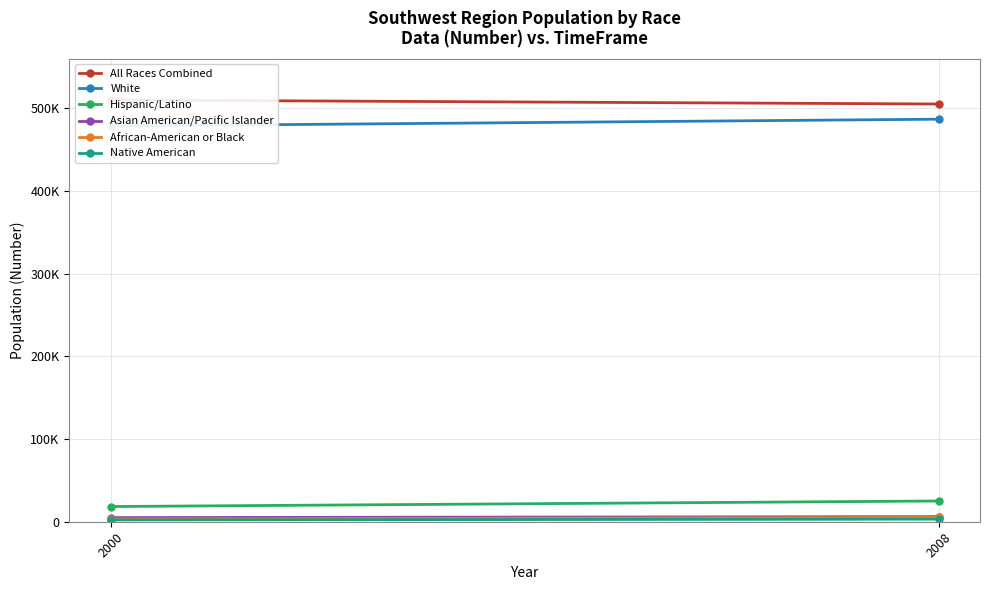

Count the number of data series in this chart.

6